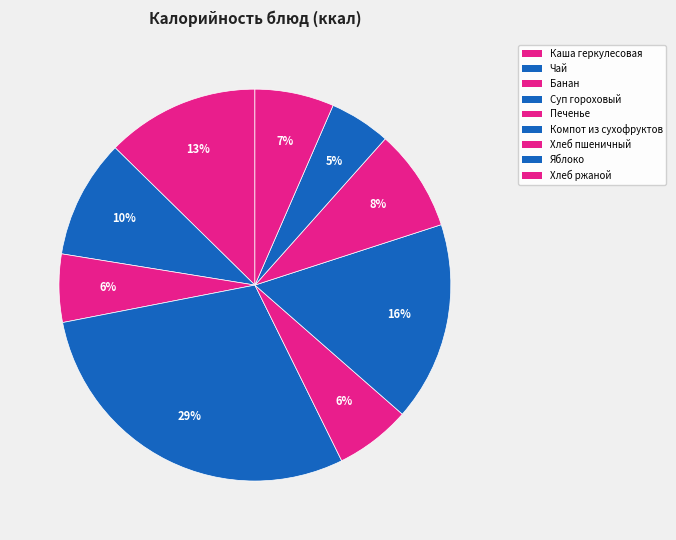

Count the number of slices in the pie.

9